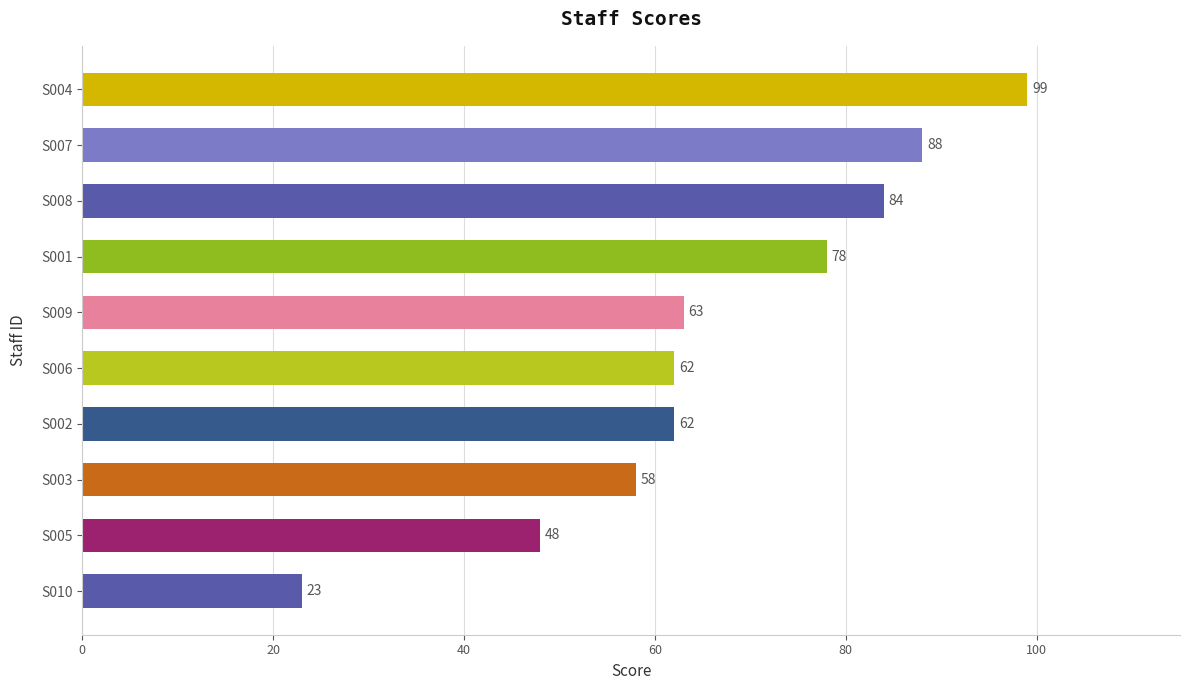

What is the approximate value at S009?

63